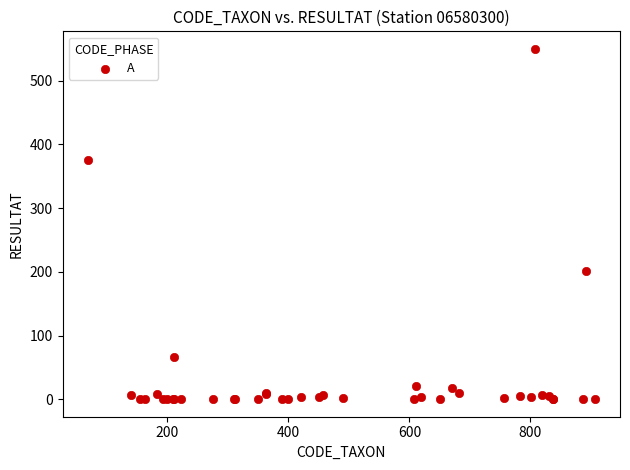

What Y value in the scatter plot is closest to 275?

202